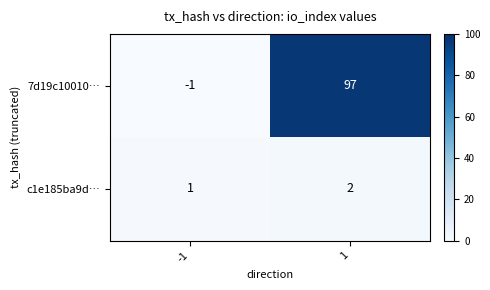

Which series has the largest total across all categories?

7d19c10010…